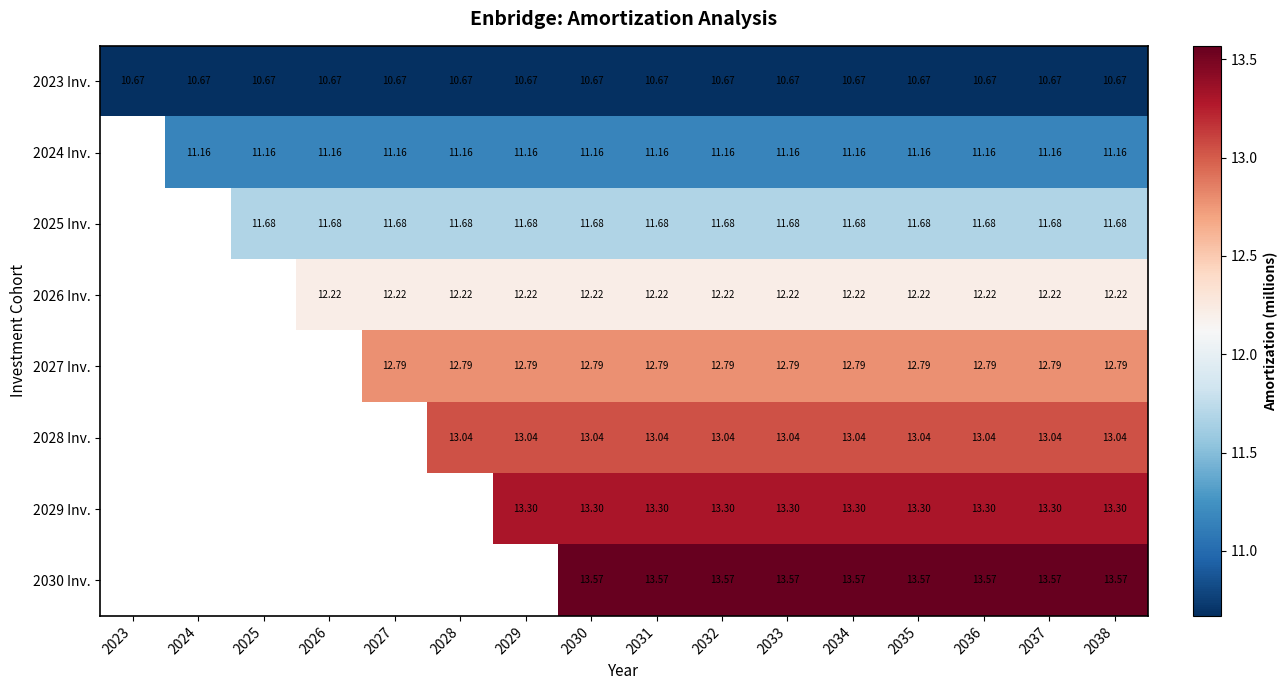

List the labels in order of 2023 Inv. value, smallest first.

2023, 2024, 2025, 2026, 2027, 2028, 2029, 2030, 2031, 2032, 2033, 2034, 2035, 2036, 2037, 2038